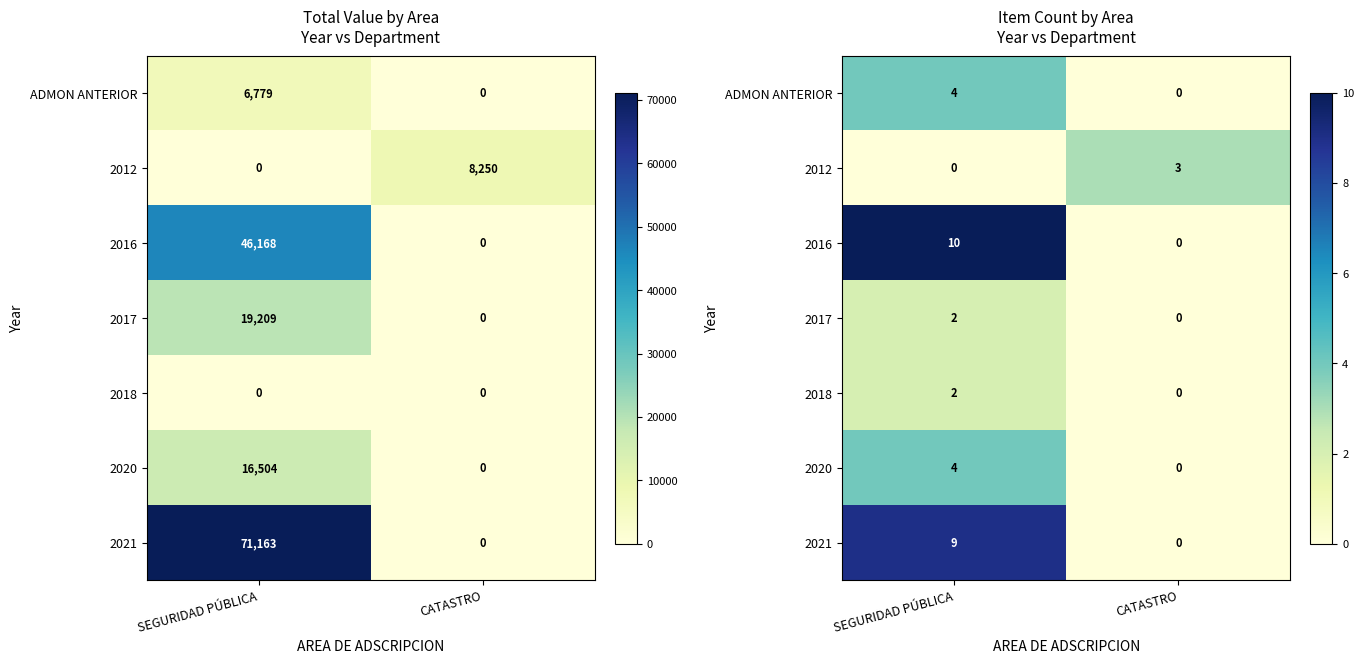

How many distinct data groups are displayed?

7